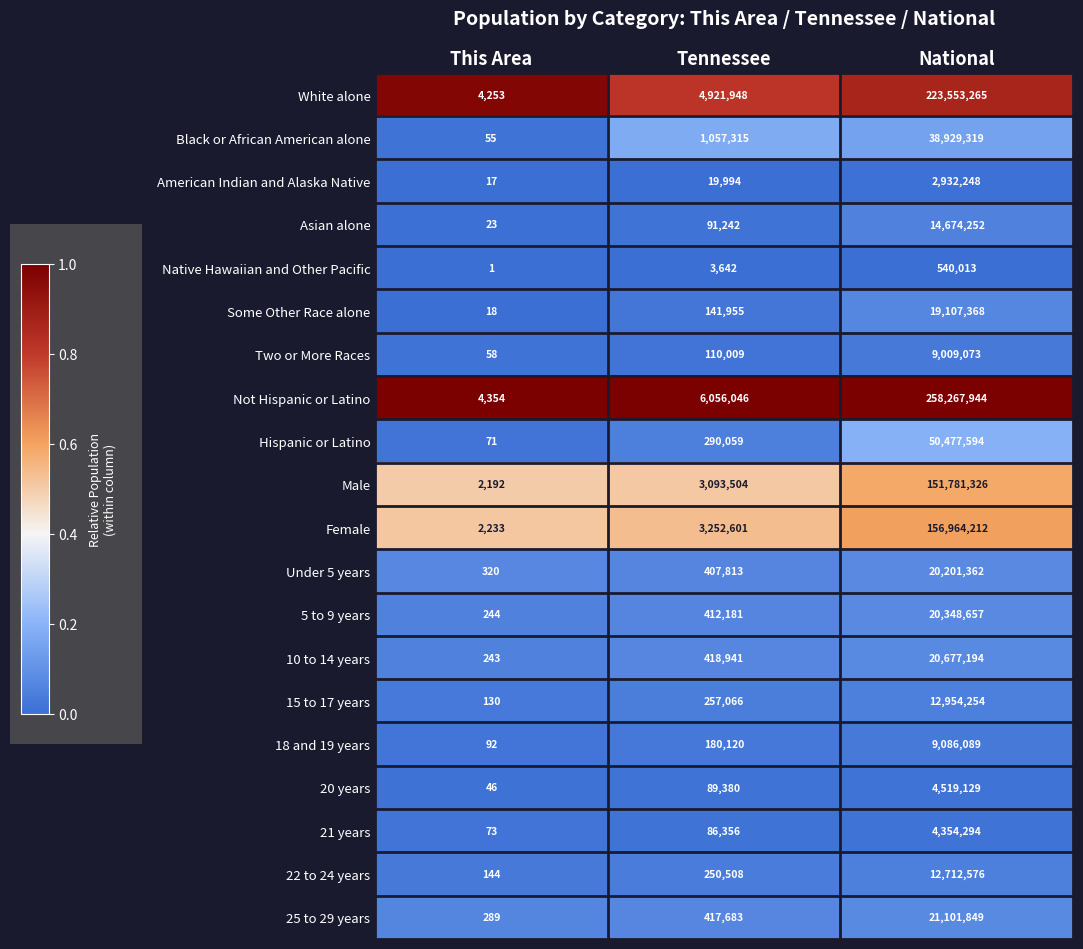

At which category is the sum across all series the highest?

National